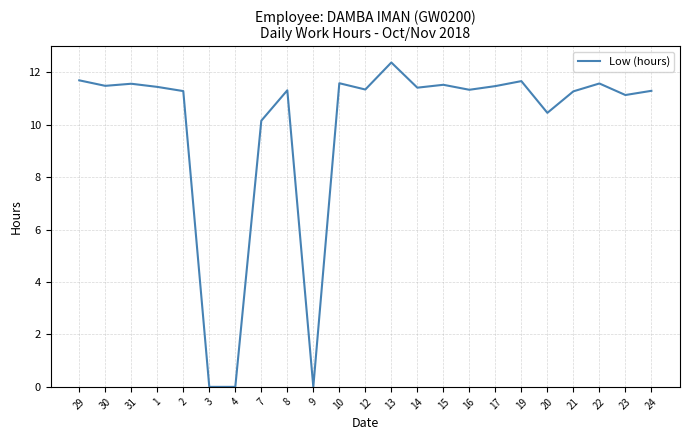

What is the maximum value shown in the chart?

12.4